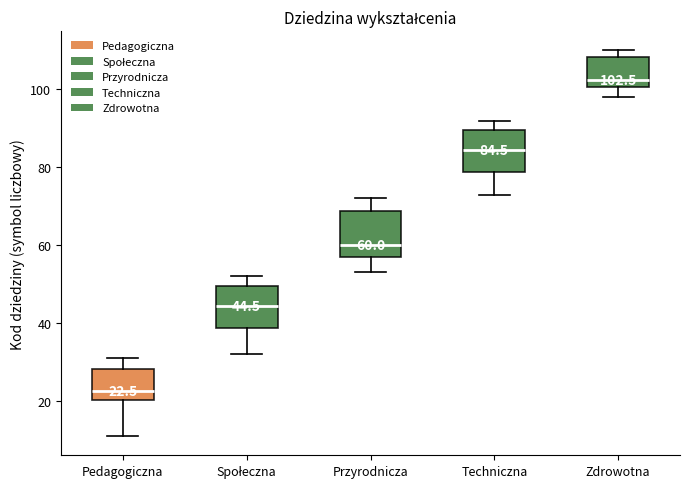

Which box's median line is the highest?

Zdrowotna